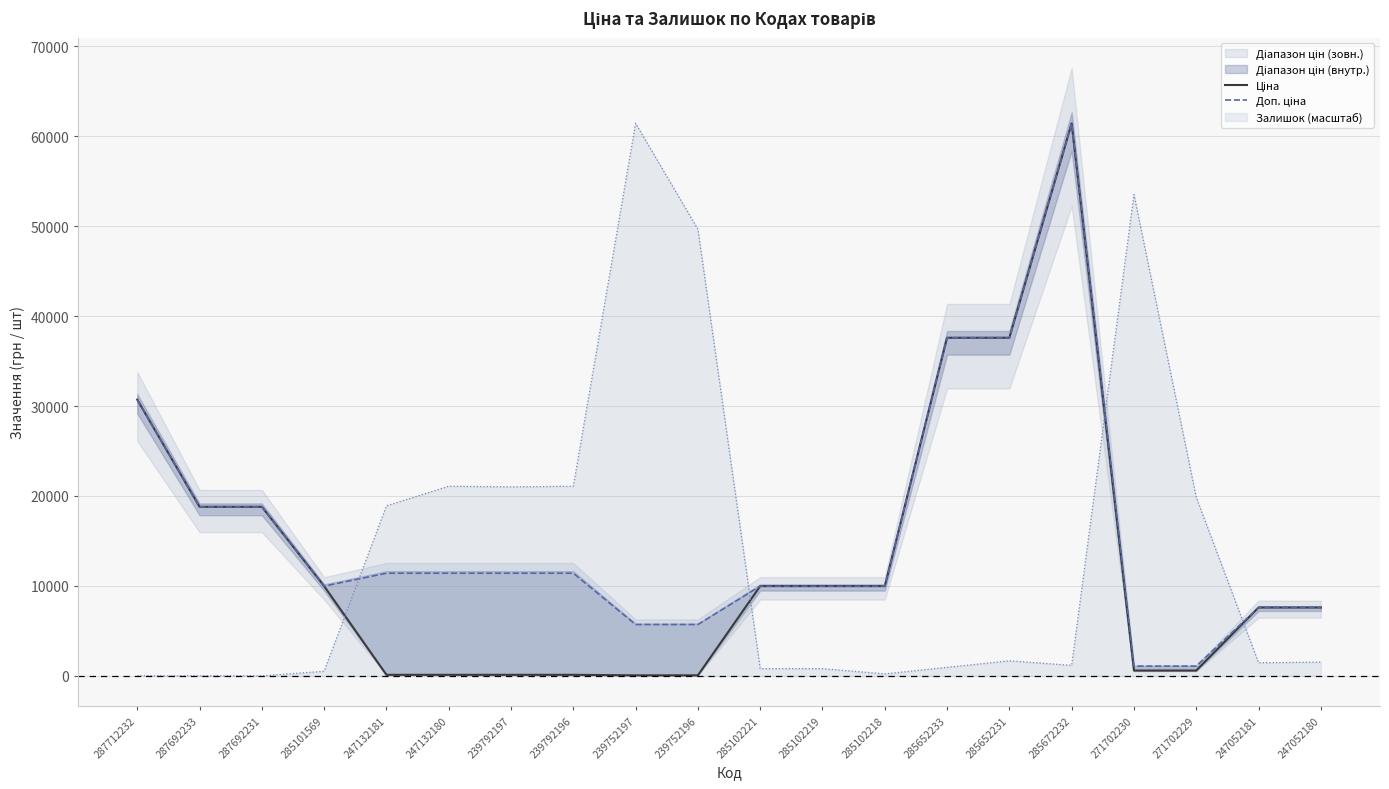

List the labels in order of Доп. ціна value, largest first.

285672232, 285652233, 285652231, 287712232, 287692233, 287692231, 247132181, 247132180, 239792197, 239792196, 285101569, 285102221, 285102219, 285102218, 247052181, 247052180, 239752197, 239752196, 271702230, 271702229